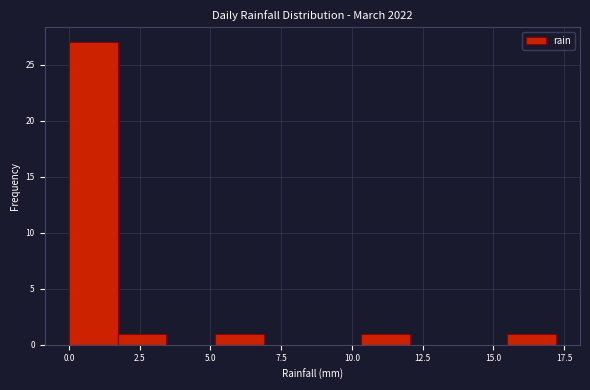

Read against the x-axis, roughly where is the centre of the tallest bar?

1.0